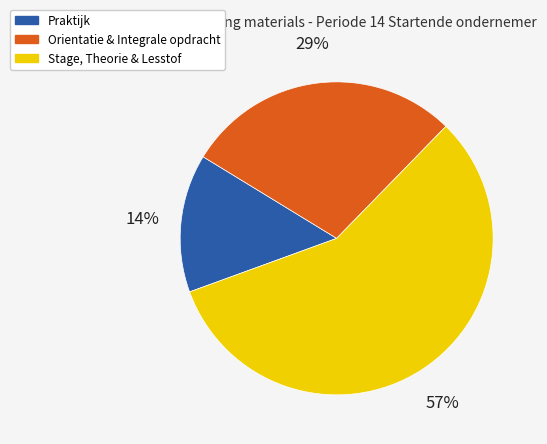

Does any single category account for the majority?

Yes